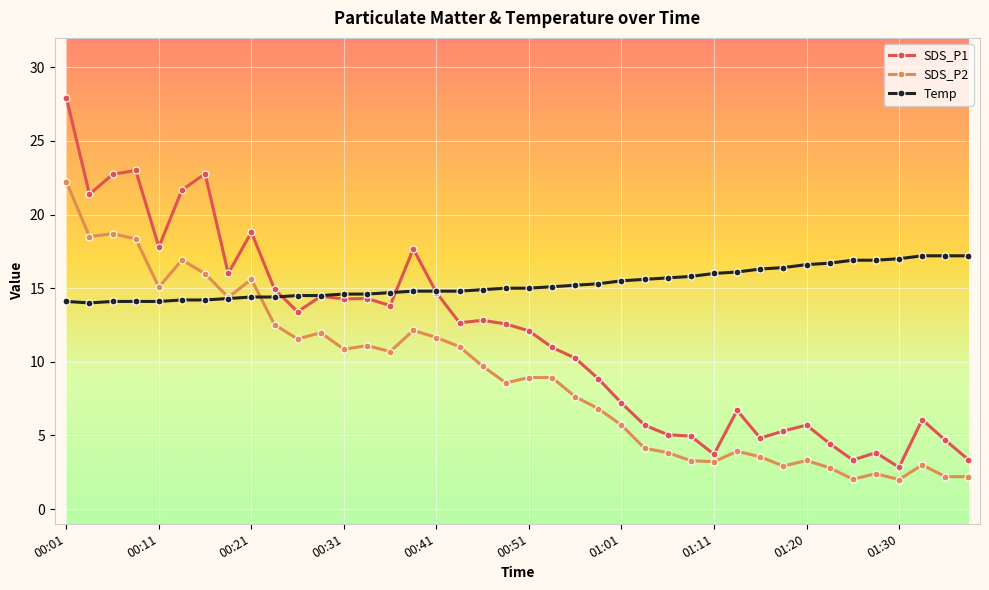

What is the maximum value for SDS_P2?

22.2